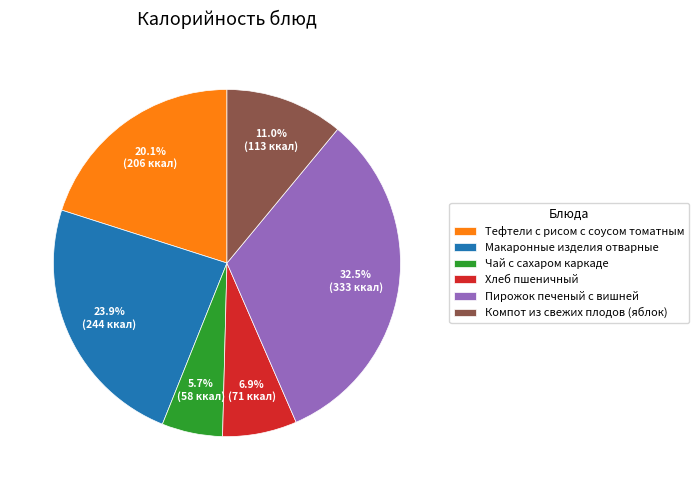

To the nearest percent, what portion does Тефтели с рисом с соусом томатным represent?

20%